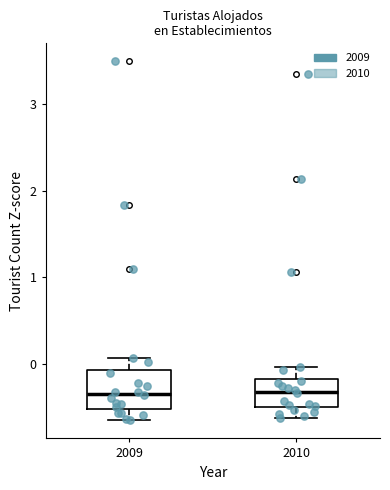

Reading left to right, transcribe this box plot: for each box, give where its median line is, the range the box spans, and where its two whiskers end, as read against the y-axis. The values are not printed on the chart, so give them approximately, as read against the axis.

2009: median -0.3, box -0.5 to -0.1, whiskers -0.7 to 0.1
2010: median -0.3, box -0.5 to -0.2, whiskers -0.6 to 0.0